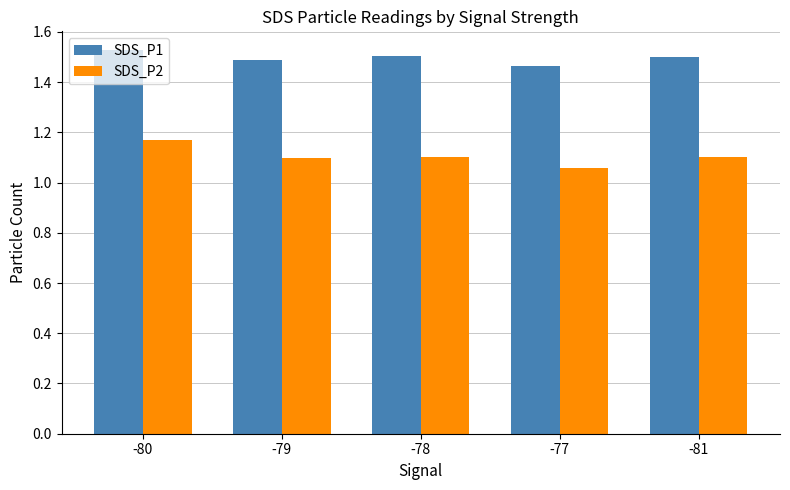

What is the sum of all SDS_P2 values?

5.5